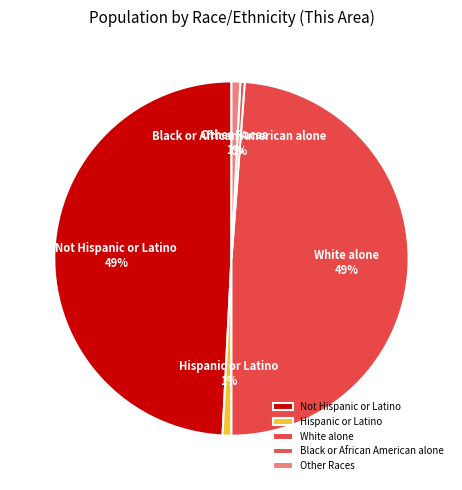

The Hispanic or Latino slice represents 13% of the pie. True or false?

False